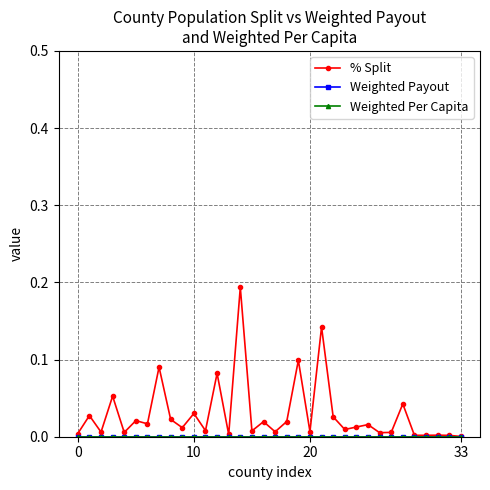

Is this an area chart (filled region under the line)?

No